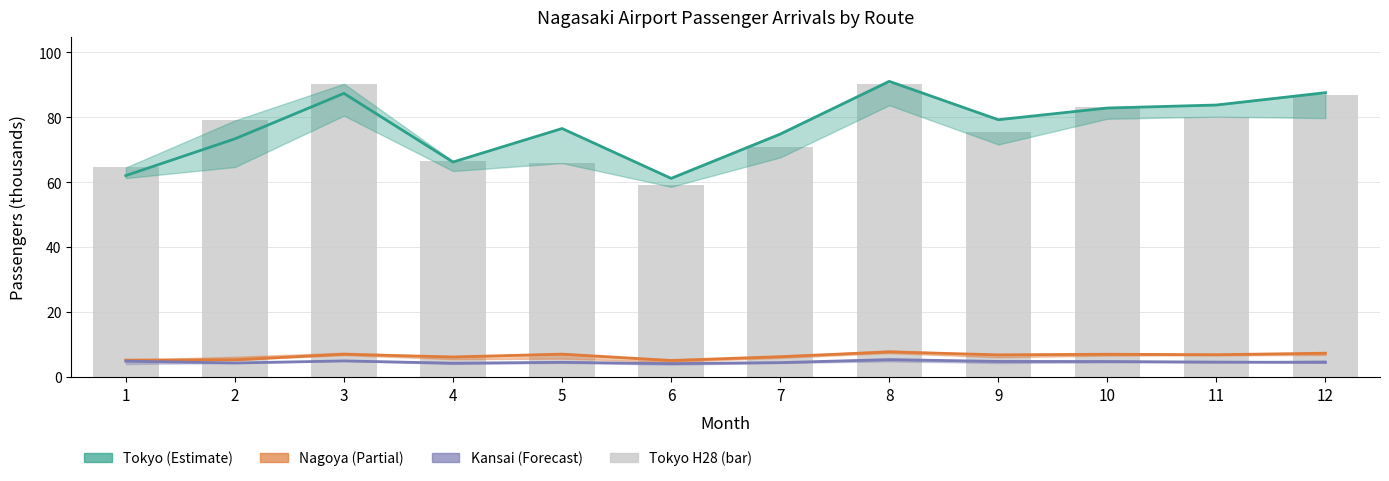

True or false: Nagoya H27 (mid) has a value of 6.8 at 9.

True